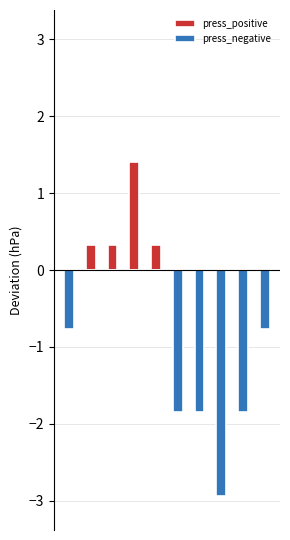

What value does the press_negative series have at 7?

-2.9